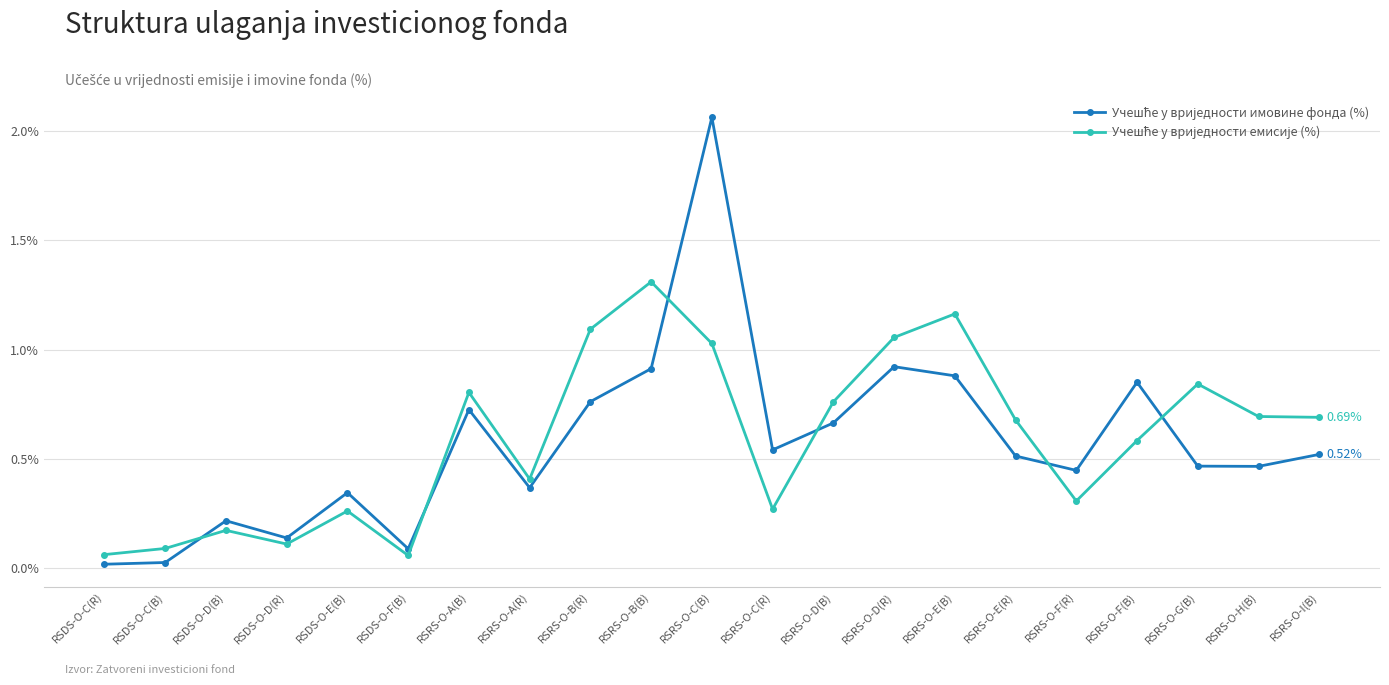

At which category is the sum across all series the highest?

RSRS-O-C(B)